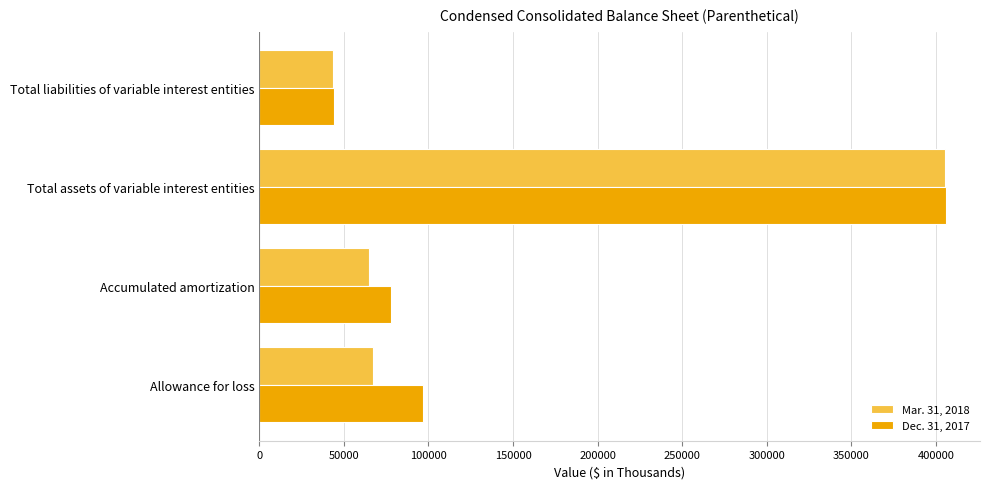

Between Total assets of variable interest entities and Total liabilities of variable interest entities, which series saw the biggest shift?

Mar. 31, 2018